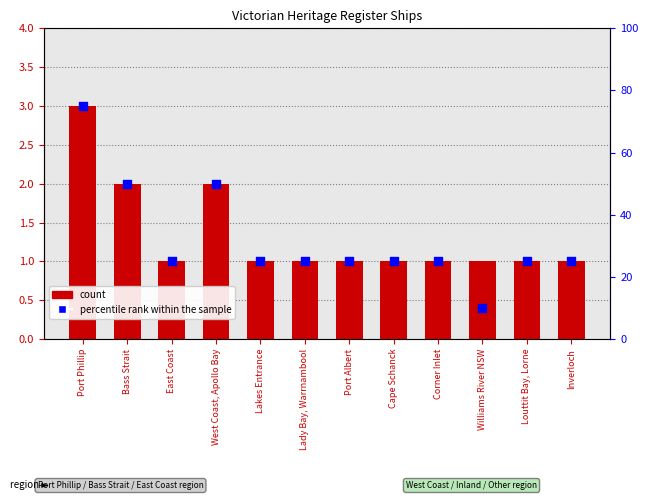

Which series has the largest Y range (max minus min)?

percentile rank within the sample